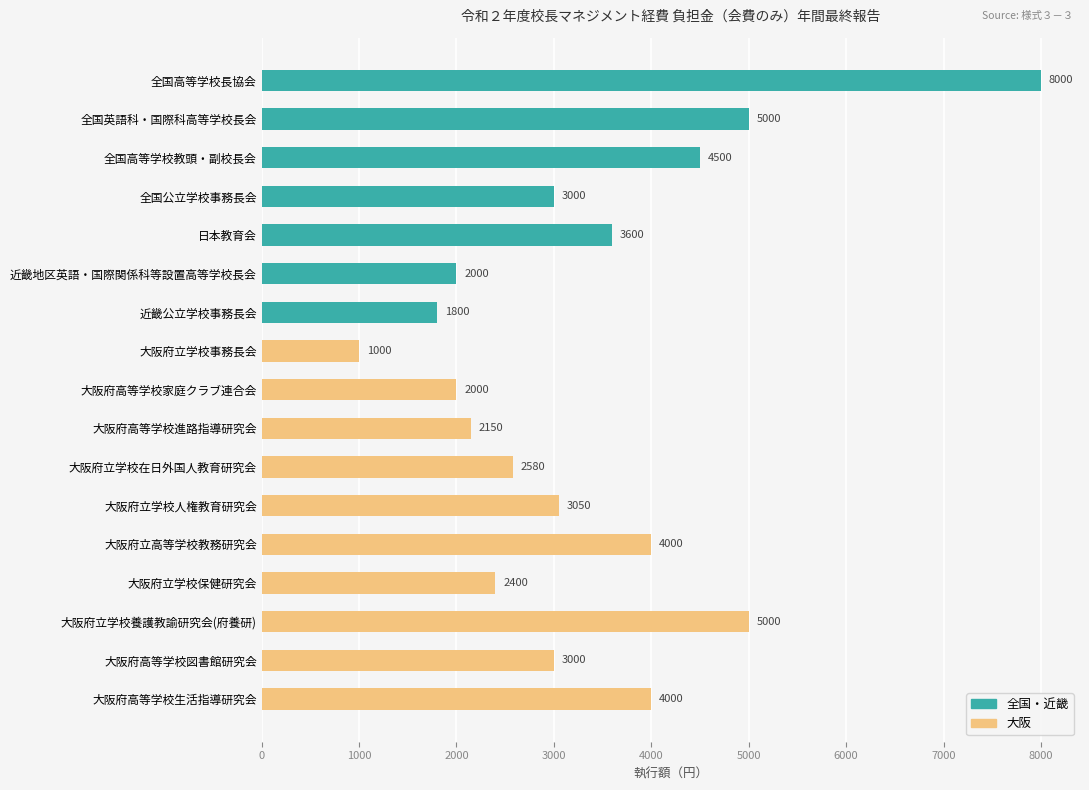

The value at 大阪府高等学校進路指導研究会 is 1094. True or false?

False